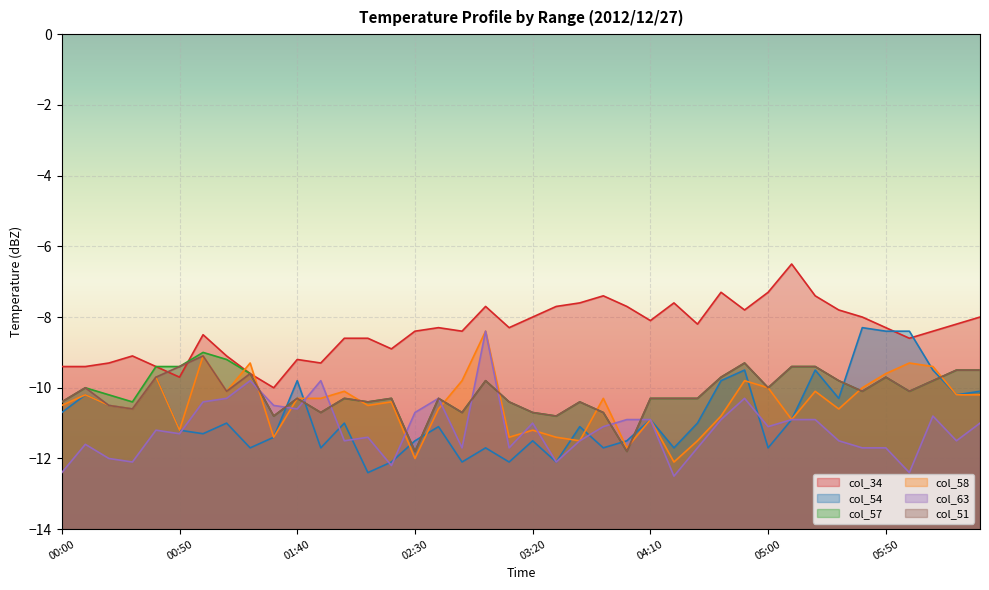

At which category does col_58 reach its first local peak?

00:10